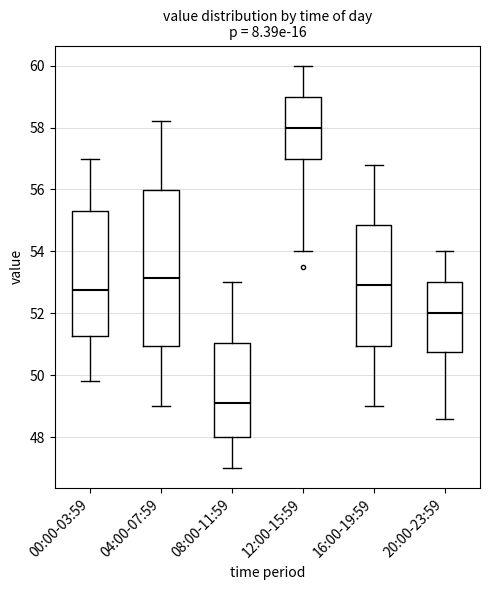

Reading left to right, transcribe this box plot: for each box, give where its median line is, the range the box spans, and where its two whiskers end, as read against the y-axis. The values are not printed on the chart, so give them approximately, as read against the axis.

00:00-03:59: median 52.8, box 51.2 to 55.4, whiskers 49.8 to 57.0
04:00-07:59: median 53.2, box 51.0 to 56.0, whiskers 49.0 to 58.2
08:00-11:59: median 49.2, box 48.0 to 51.0, whiskers 47.0 to 53.0
12:00-15:59: median 58.0, box 57.0 to 59.0, whiskers 54.0 to 60.0
16:00-19:59: median 53.0, box 51.0 to 54.8, whiskers 49.0 to 56.8
20:00-23:59: median 52.0, box 50.8 to 53.0, whiskers 48.6 to 54.0